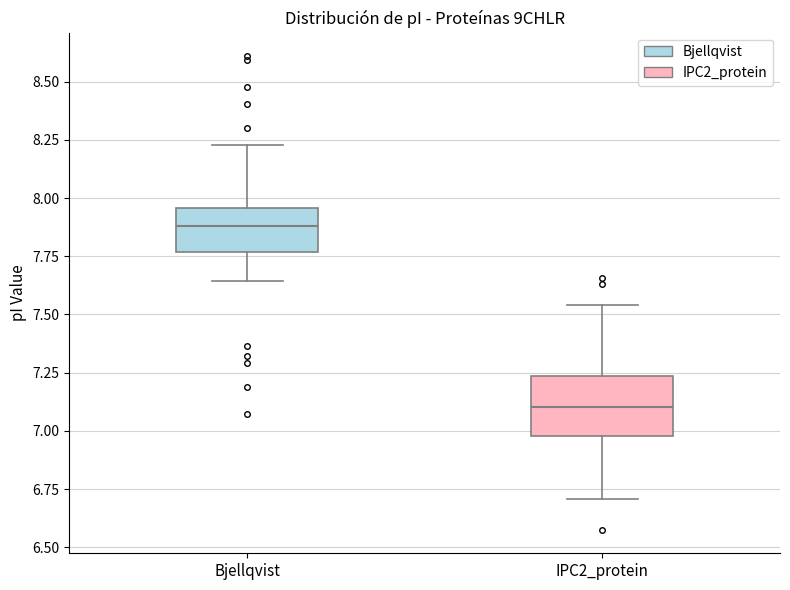

Reading left to right, read every box against the y-axis: the position of its median line, the range the box covers, and the ends of its whiskers. The values are not printed on the chart, so give them approximately, as read against the axis.

Bjellqvist: median 7.90, box 7.75 to 7.95, whiskers 7.65 to 8.25
IPC2_protein: median 7.10, box 7.00 to 7.25, whiskers 6.70 to 7.55